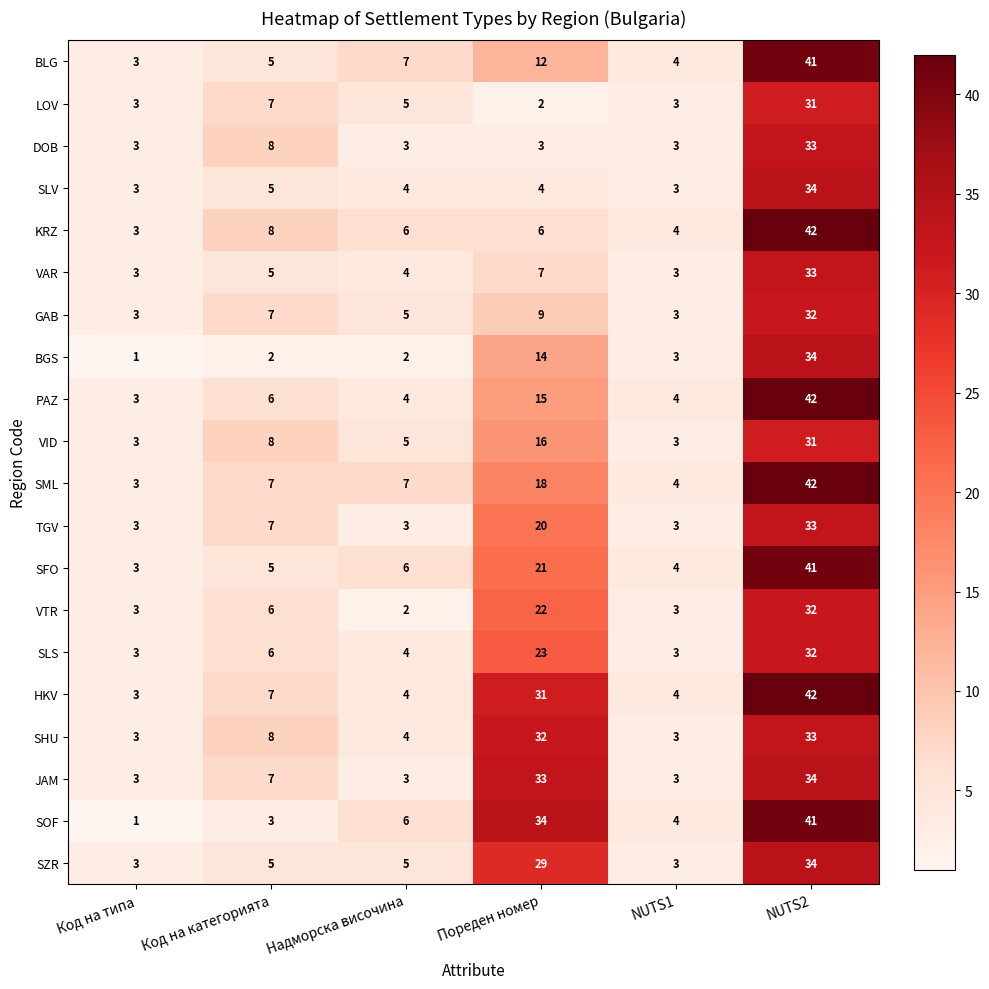

At Пореден номер, list the series in order from largest to smallest.

SOF, JAM, SHU, HKV, SZR, SLS, VTR, SFO, TGV, SML, VID, PAZ, BGS, BLG, GAB, VAR, KRZ, SLV, DOB, LOV